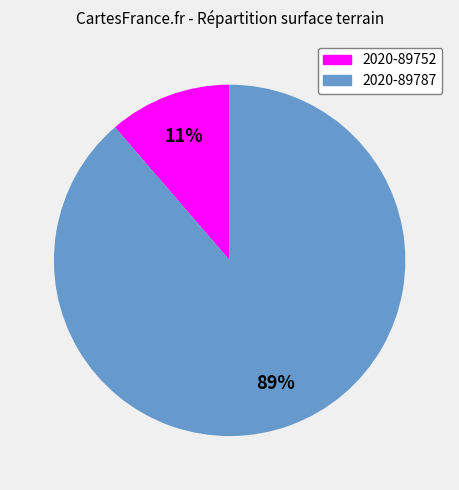

Combined, do 2020-89752 and 2020-89787 account for over 50%?

Yes